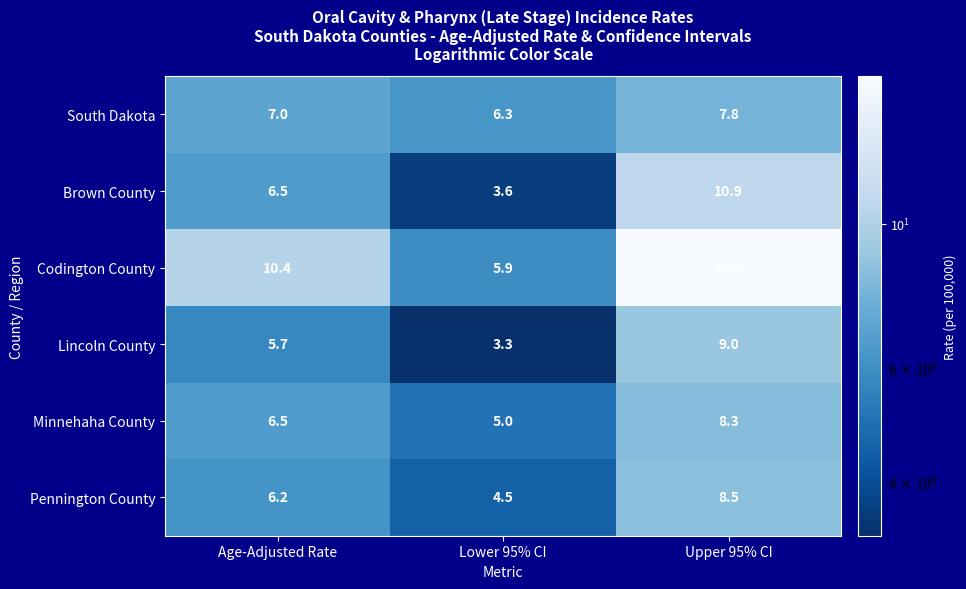

At which category does the chart reach its minimum across all series?

Lower 95% CI